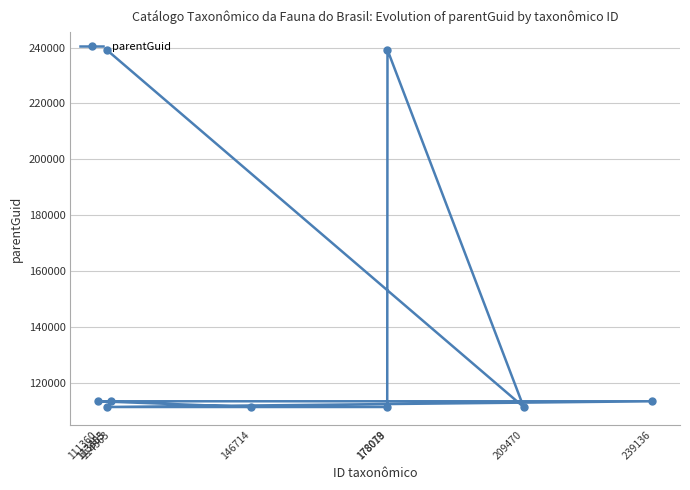

Which category has the lowest value across all series?

146714